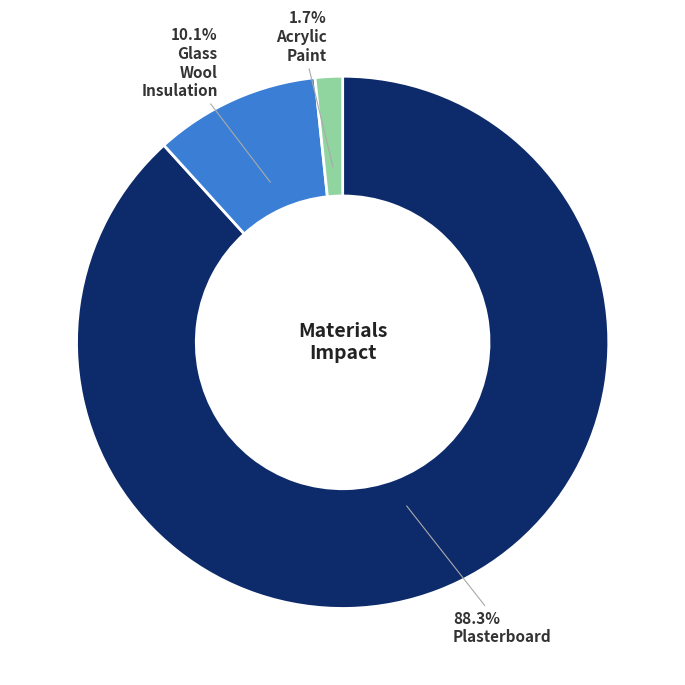

Is there a majority slice in this chart?

Yes